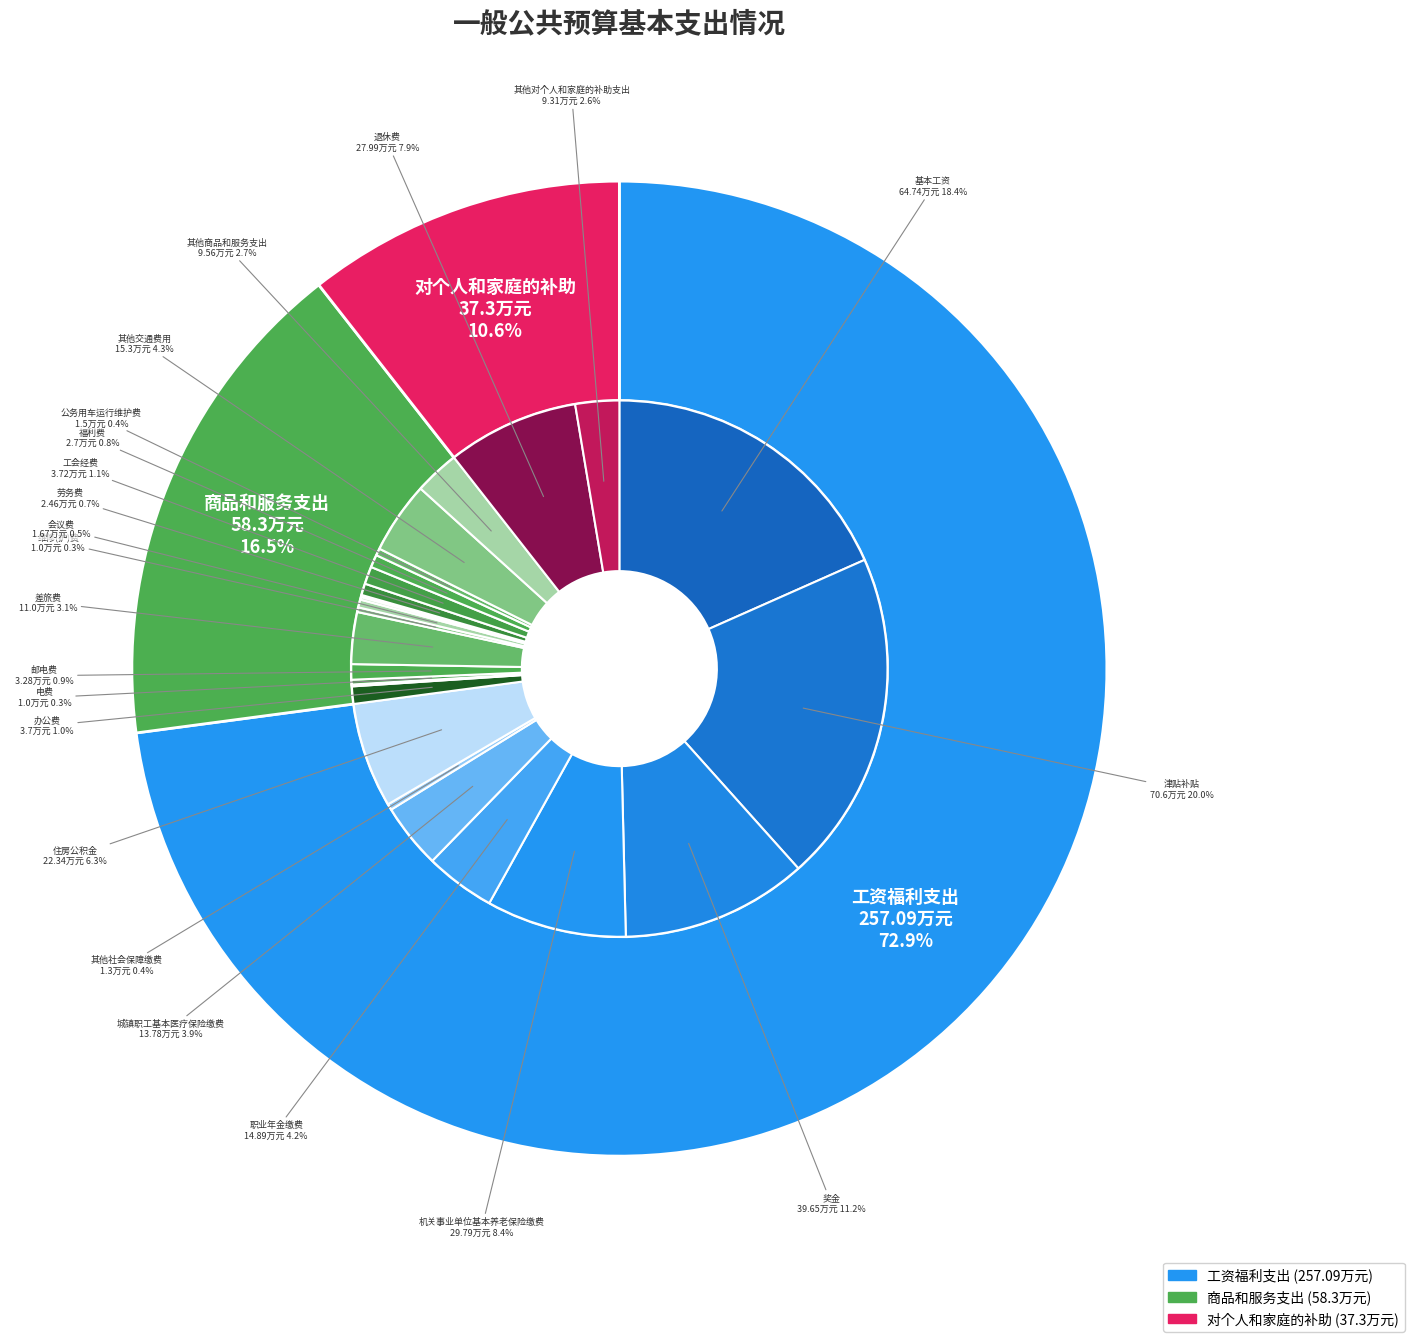

The 商品和服务支出 slice represents 7% of the pie. True or false?

False